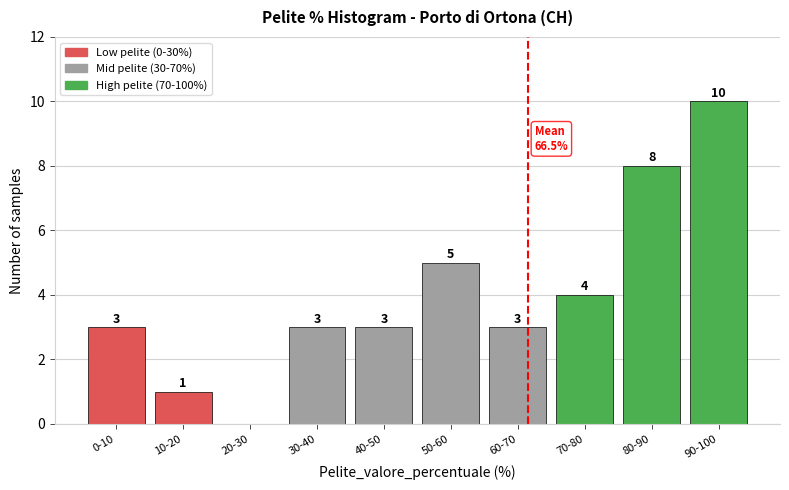

Reading left to right, extract all data points from this chart.

0-10=3	10-20=1	20-30=0	30-40=3	40-50=3	50-60=5	60-70=3	70-80=4	80-90=8	90-100=10